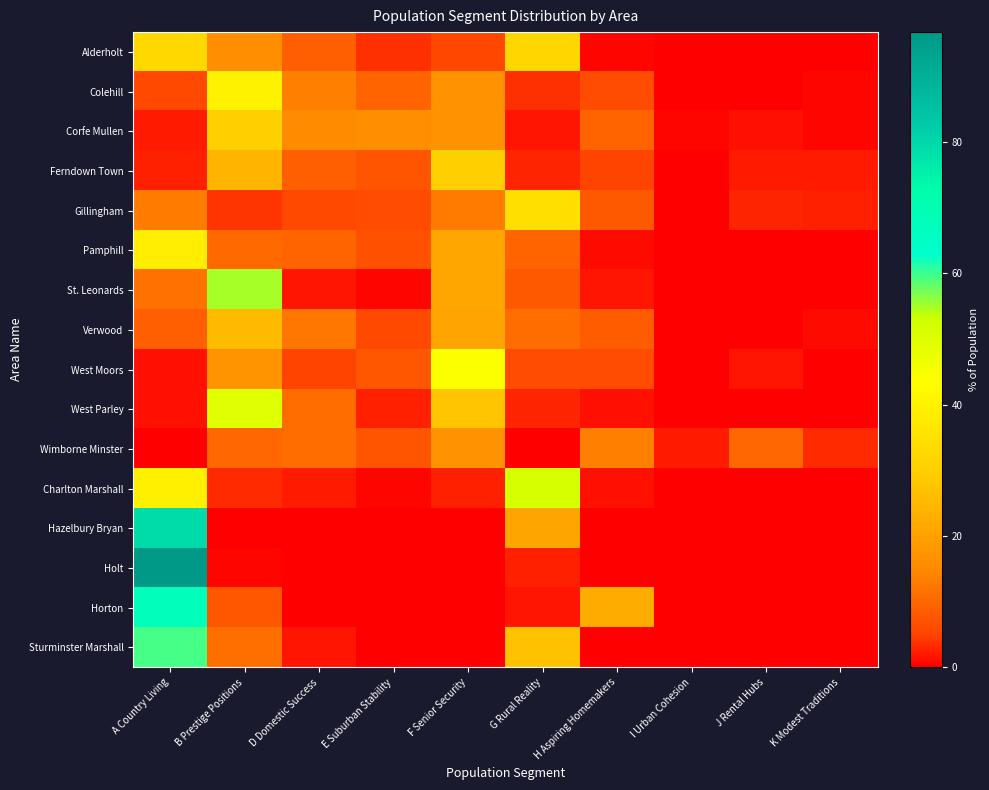

What is the difference between the highest and lowest values at E Suburban Stability?

16.0